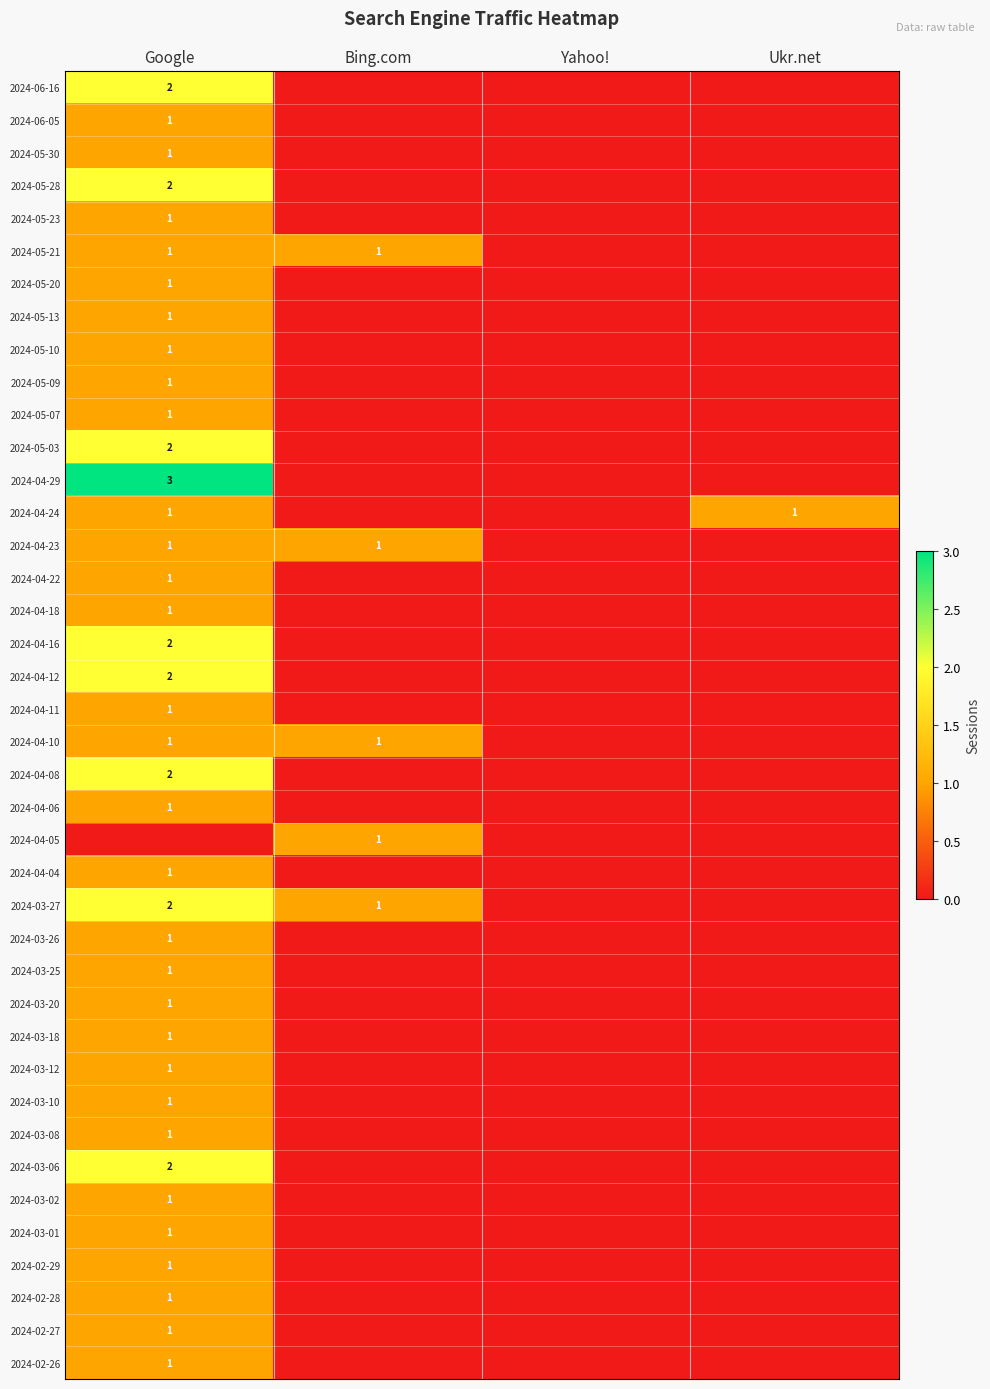

Is it true that 2024-05-09 equals 1 at Google?

True